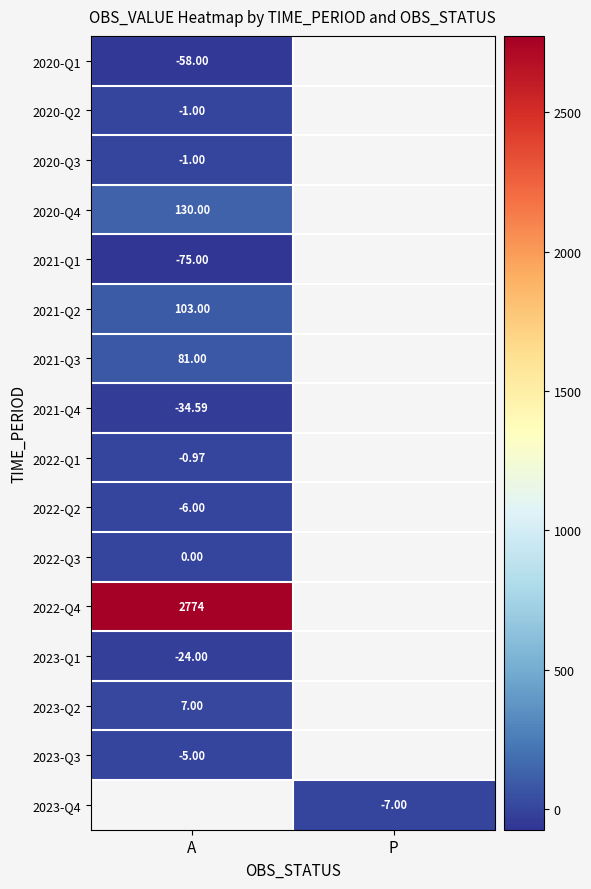

Is the value of 2020-Q1 at A greater than the value of 2022-Q3 at A?

No